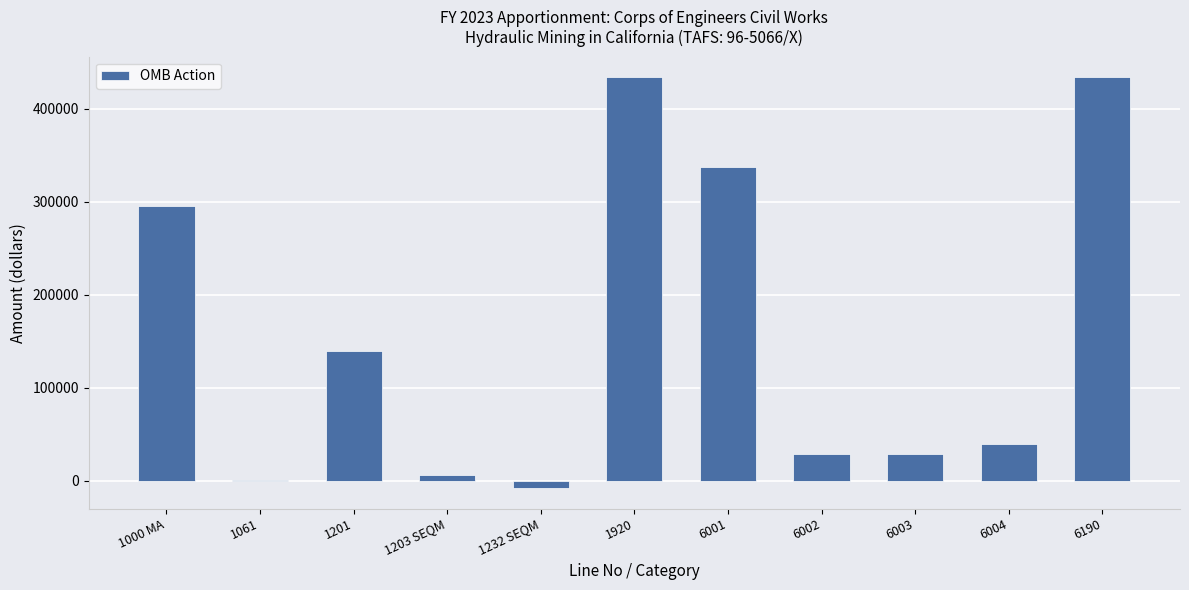

What is the ratio of the value at 1920 to the value at 1000 MA?

1.5